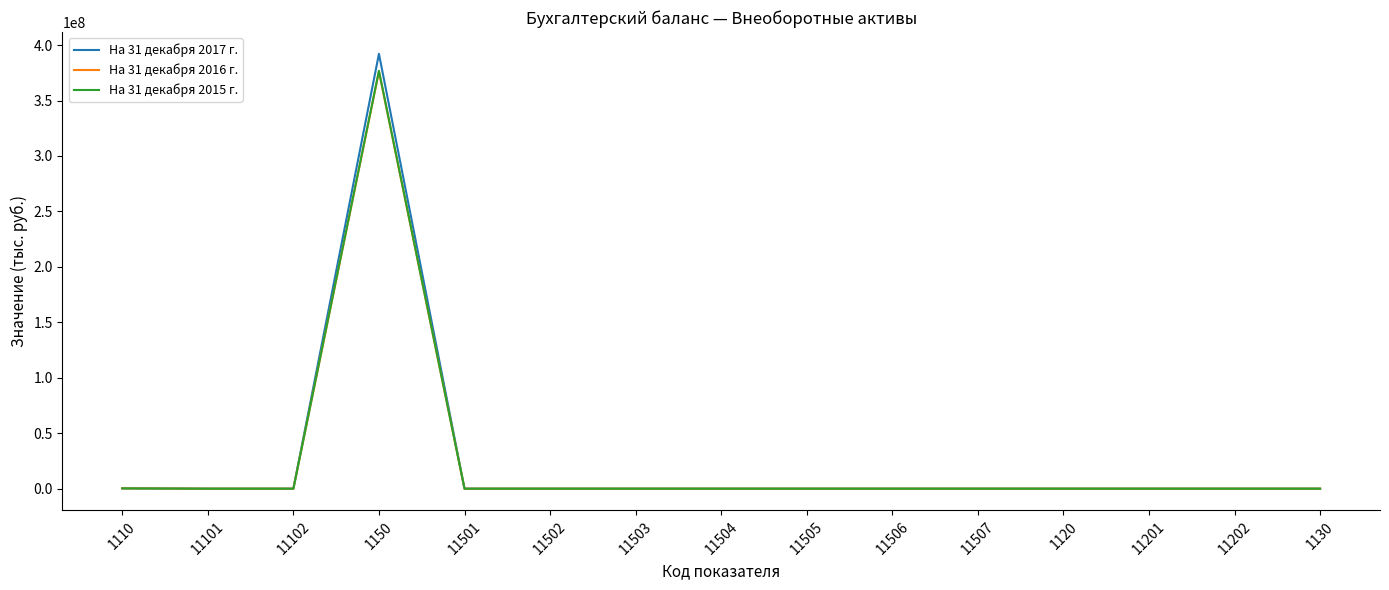

Which series has the widest spread of values?

На 31 декабря 2017 г.